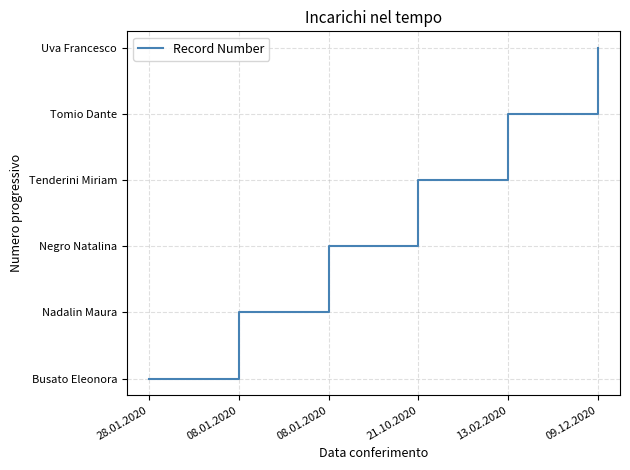

Rank the categories by value from lowest to highest.

28.01.2020, 08.01.2020, 08.01.2020, 21.10.2020, 13.02.2020, 09.12.2020